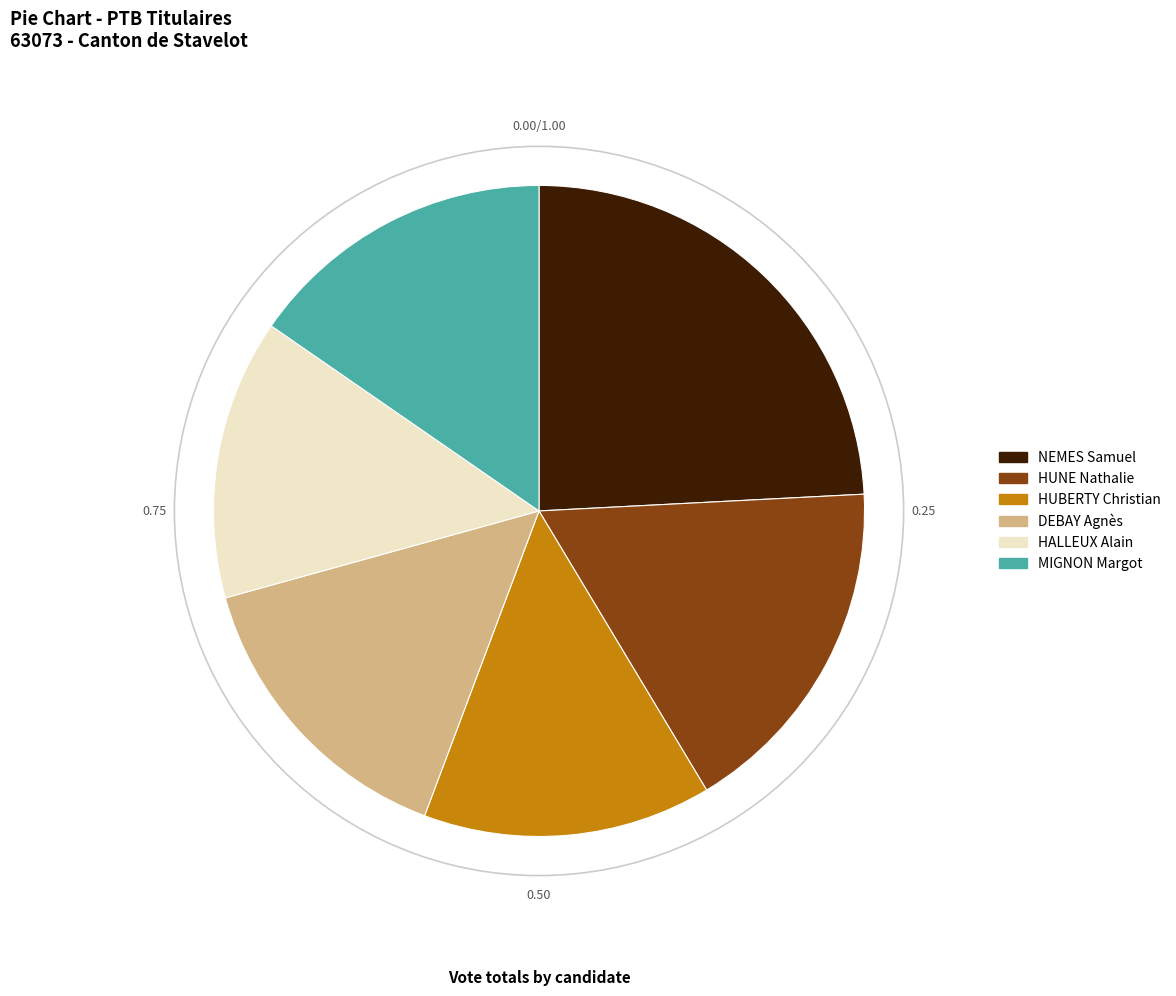

Does any single category account for the majority?

No